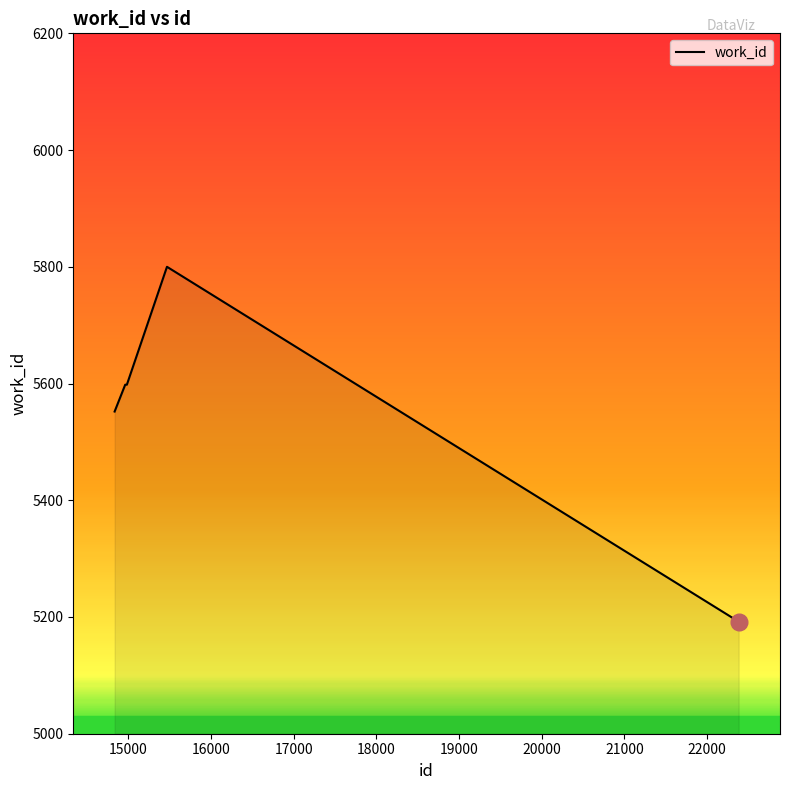

What is the difference between the maximum and second lowest values?

248